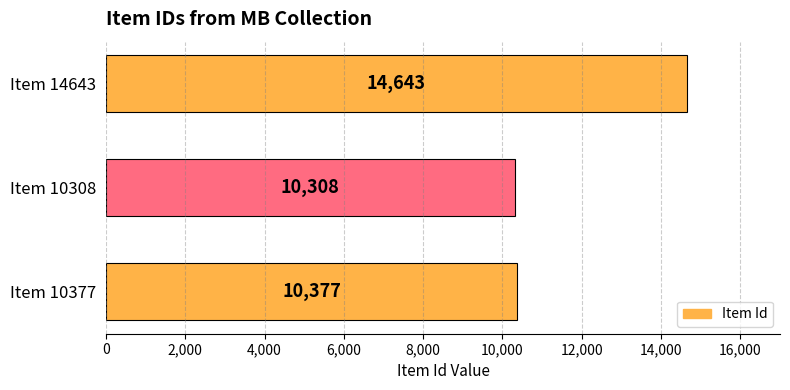

Which has a higher value, Item 14643 or Item 10377?

Item 14643